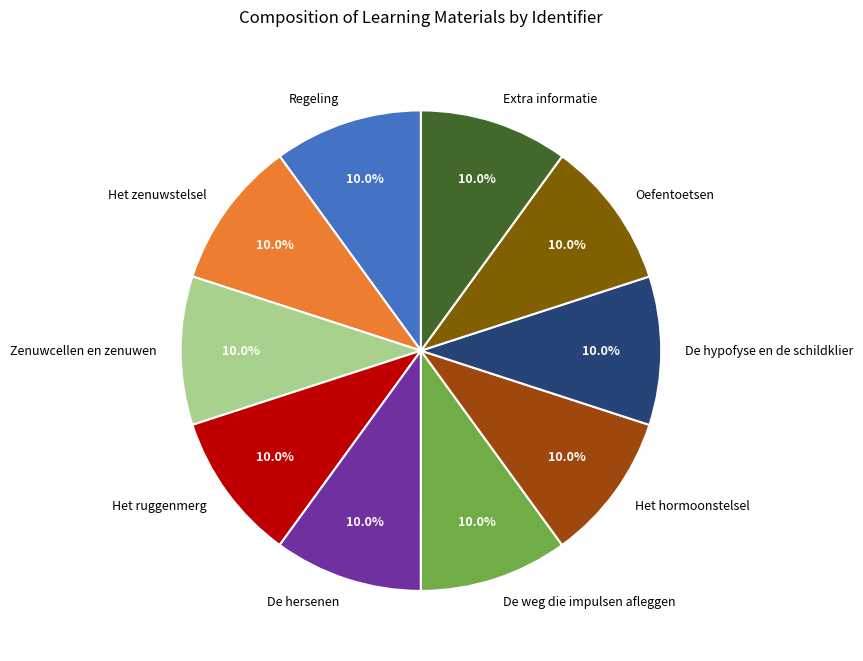

To the nearest percent, what portion does De weg die impulsen afleggen represent?

10%